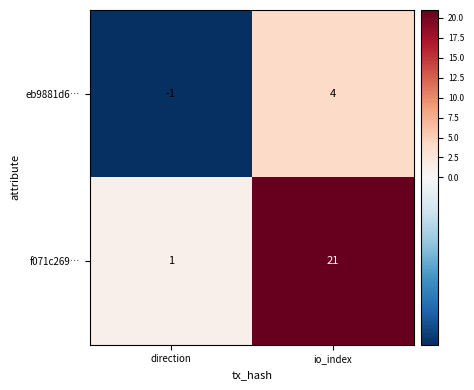

What is the difference between the highest and lowest values at io_index?

17